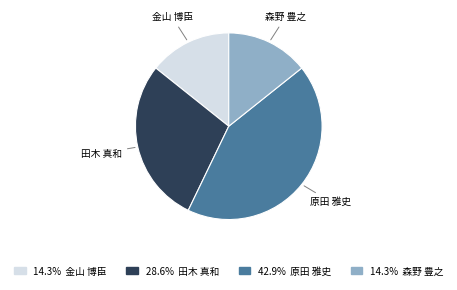

Does any single category account for the majority?

No